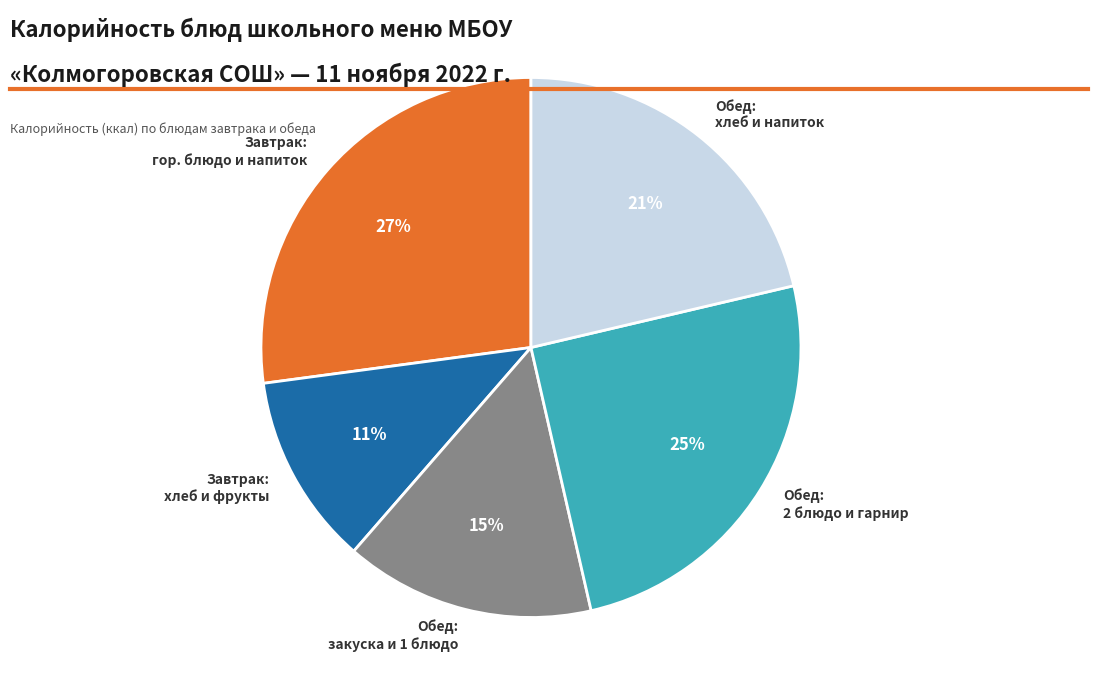

Count the number of slices in the pie.

5